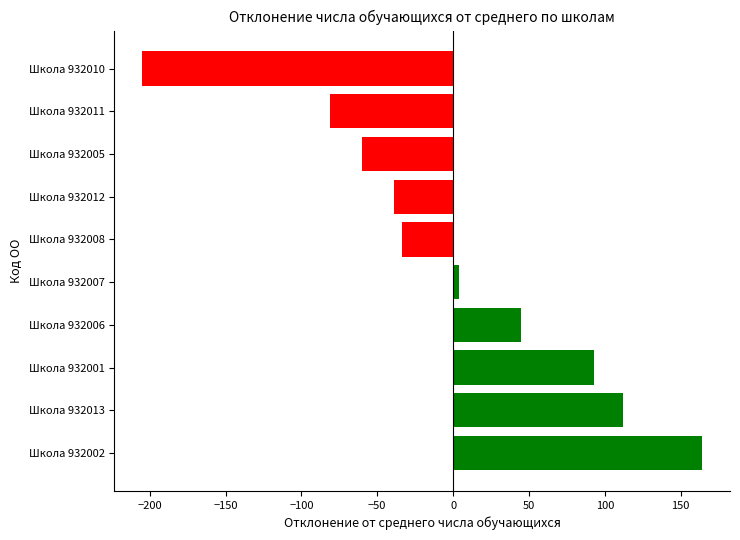

List the labels in order of value, largest first.

Школа 932002, Школа 932013, Школа 932001, Школа 932006, Школа 932007, Школа 932008, Школа 932012, Школа 932005, Школа 932011, Школа 932010